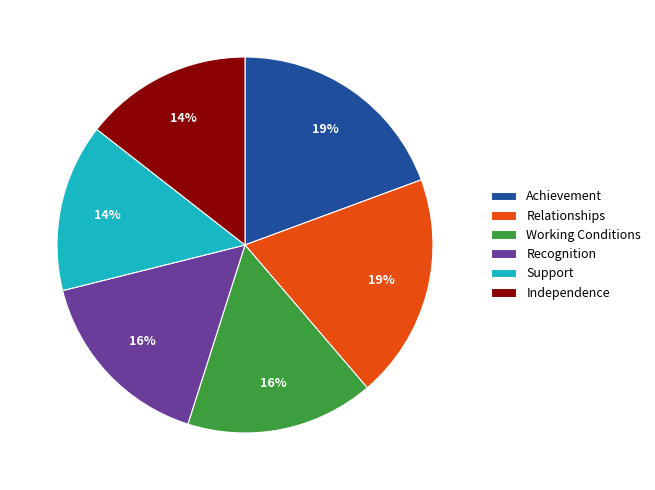

To the nearest percent, what portion does Achievement represent?

19%